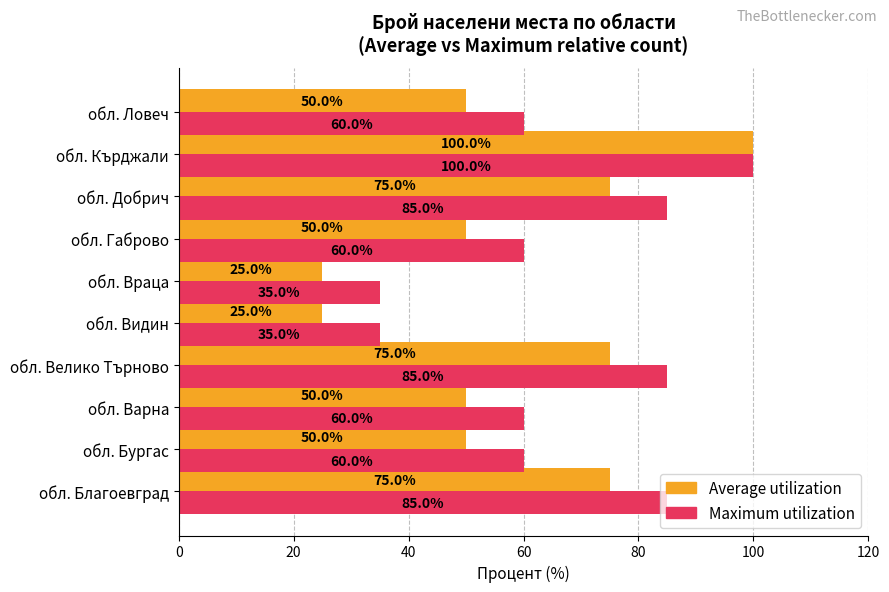

The value of Average utilization at обл. Бургас is 76. True or false?

False